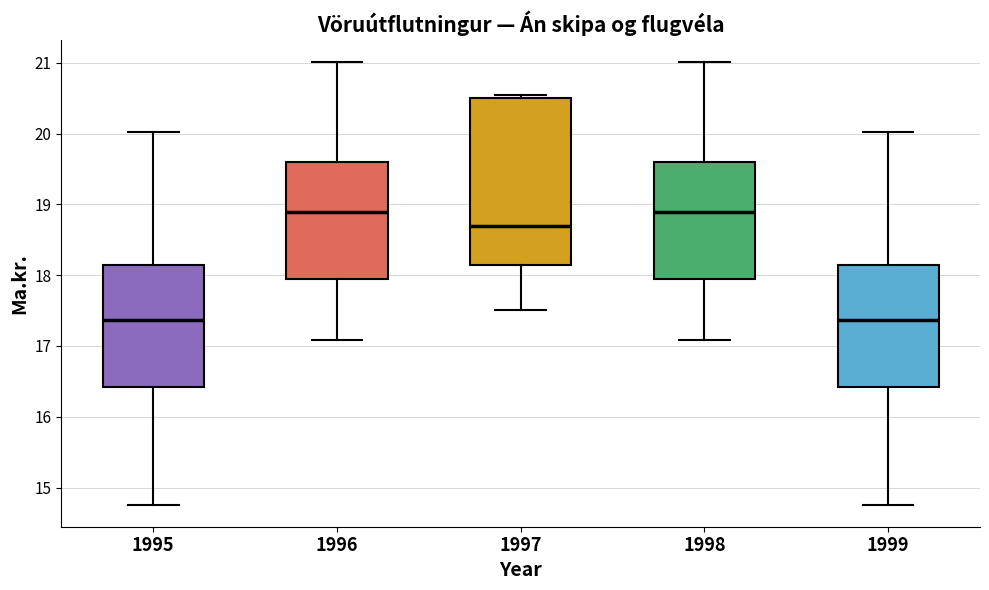

Where is the lower edge of the box at x = 1995 on the y-axis? The values are not printed on the chart, so give them approximately, as read against the axis.

16.4